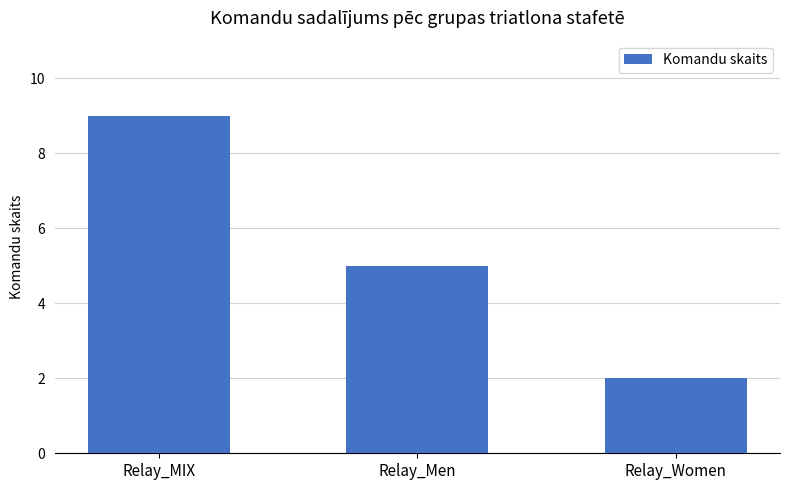

Where is the data nearest to the value 5?

Relay_Men